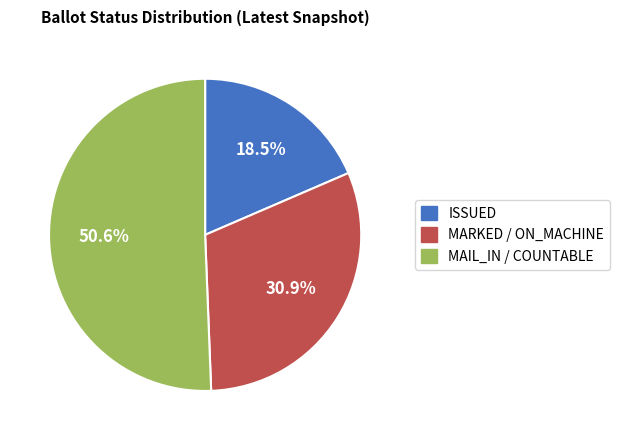

Does any single category account for the majority?

Yes